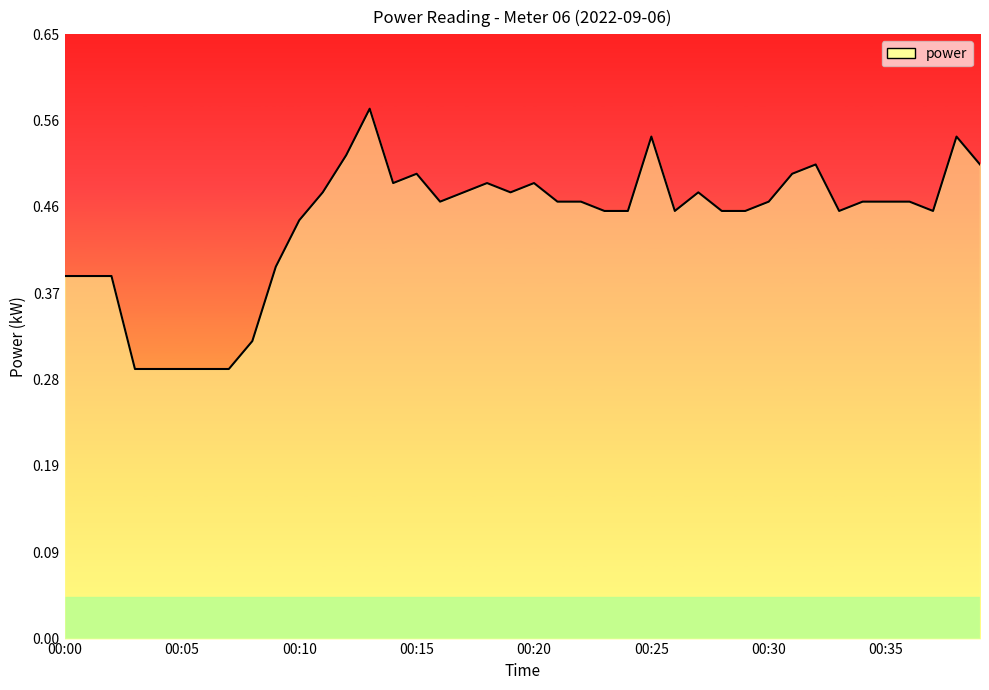

How many interior local valleys (lower than both neighbors) does the data have?

6